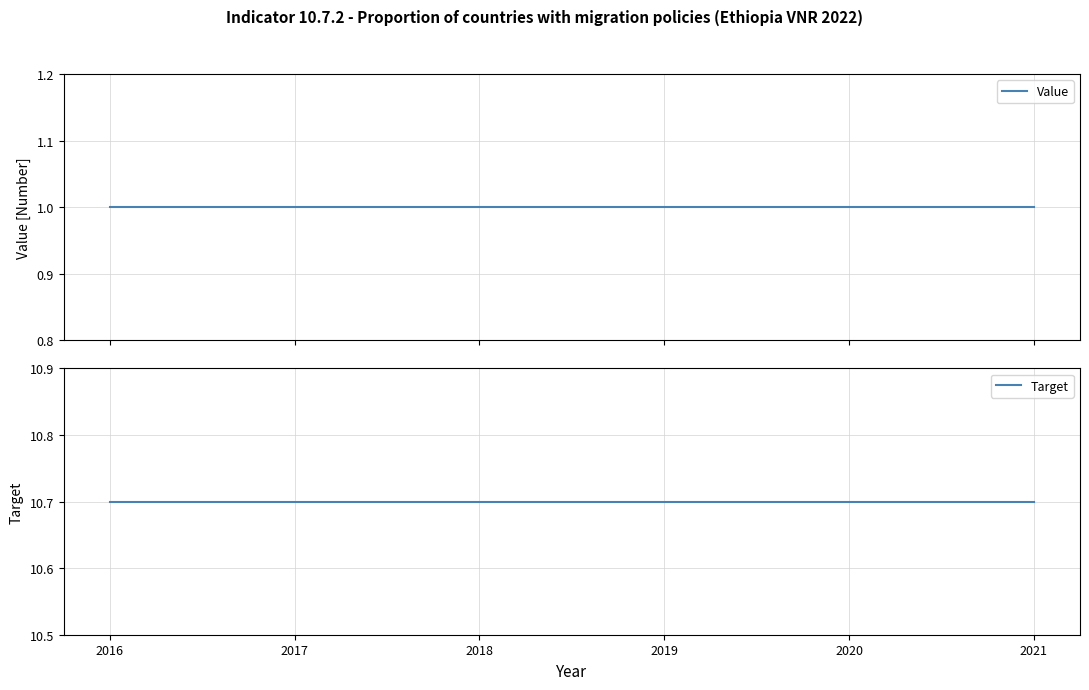

What value does the Target series have at 2020?

10.7